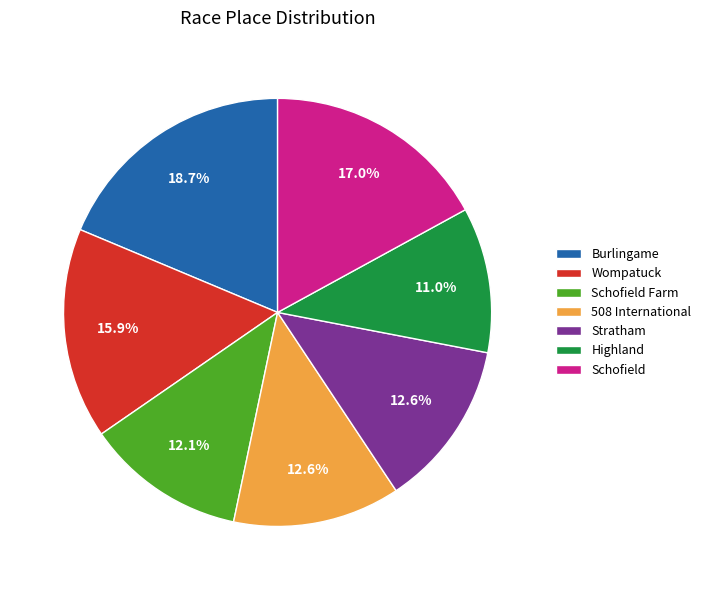

To the nearest percent, what portion does Schofield represent?

17%